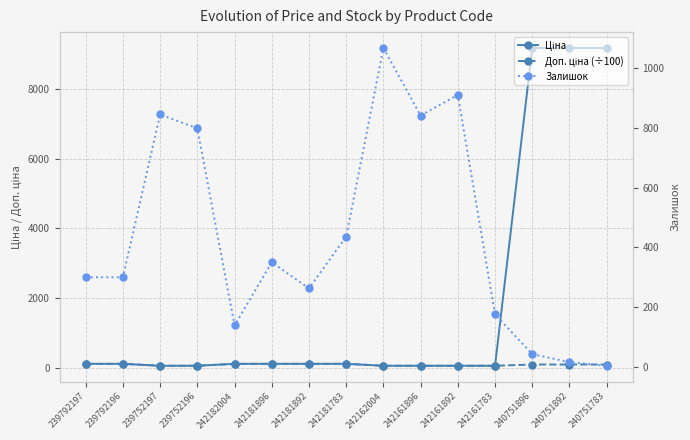

Reading left to right, transcribe all the data shown in this chart.

Ціна: 111.7	111.7	55.9	55.9	111.7	111.7	111.7	111.7	55.9	55.9	55.9	55.9	9185.9	9185.9	9185.9
Доп. ціна (÷100): 111.7	111.7	55.9	55.9	111.7	111.7	111.7	111.7	55.9	55.9	55.9	55.9	91.9	91.9	91.9
Залишок: 300.0	300.0	845.0	798.0	139.0	350.0	263.0	436.0	1067.0	841.0	910.0	176.0	43.0	16.0	4.0